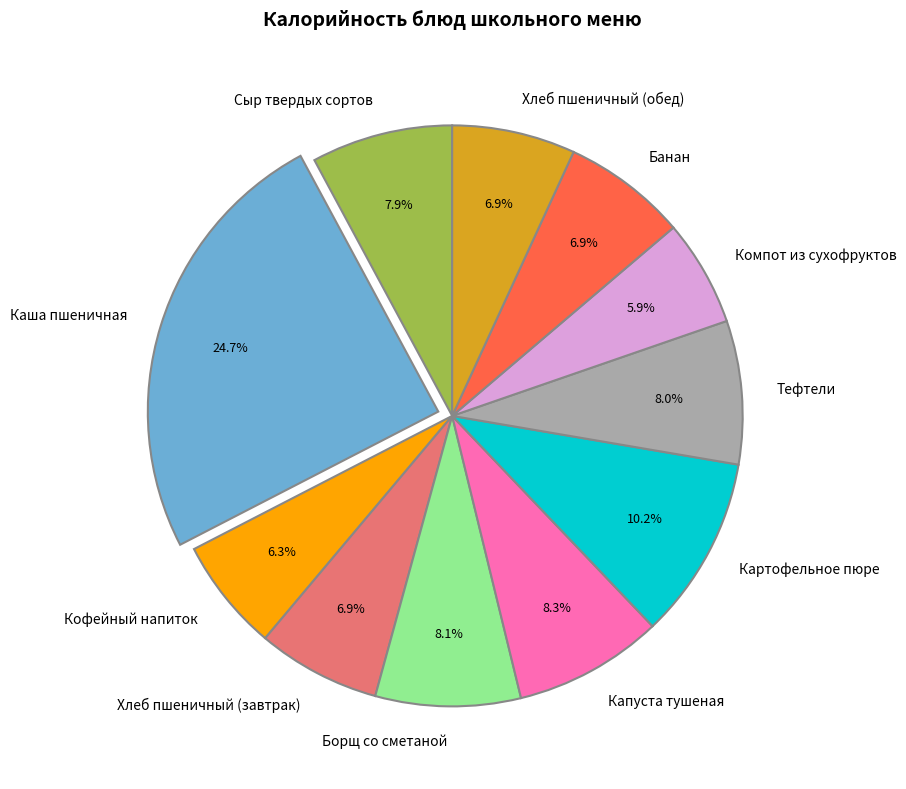

Is it true that Кофейный напиток is 1% of the pie?

False